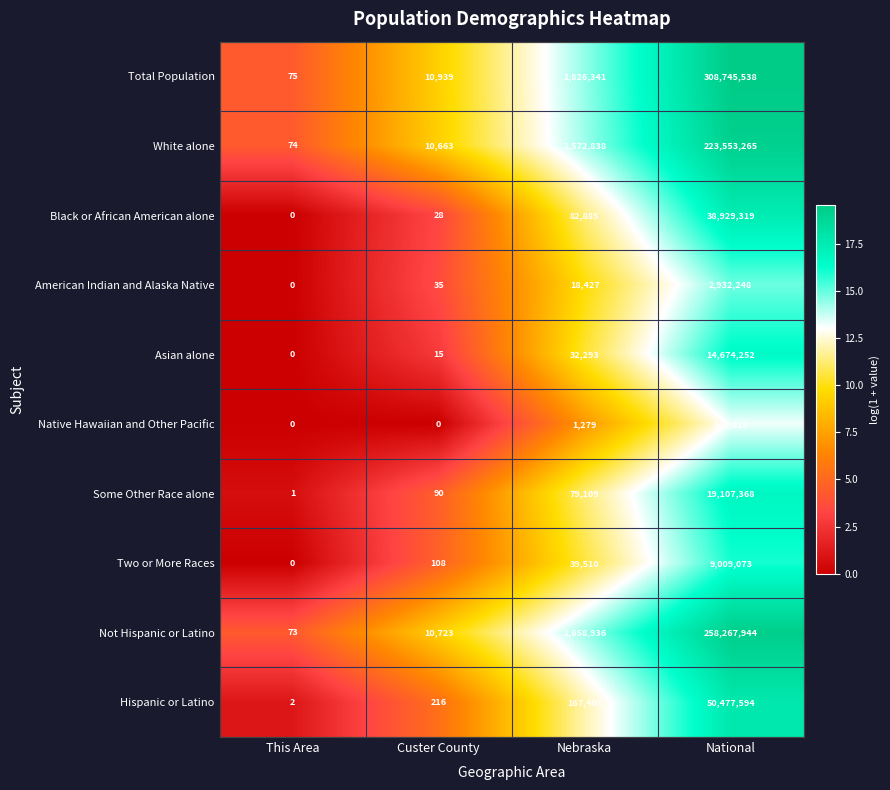

At Nebraska, list the series in order from largest to smallest.

Total Population, Not Hispanic or Latino, White alone, Hispanic or Latino, Black or African American alone, Some Other Race alone, Two or More Races, Asian alone, American Indian and Alaska Native, Native Hawaiian and Other Pacific